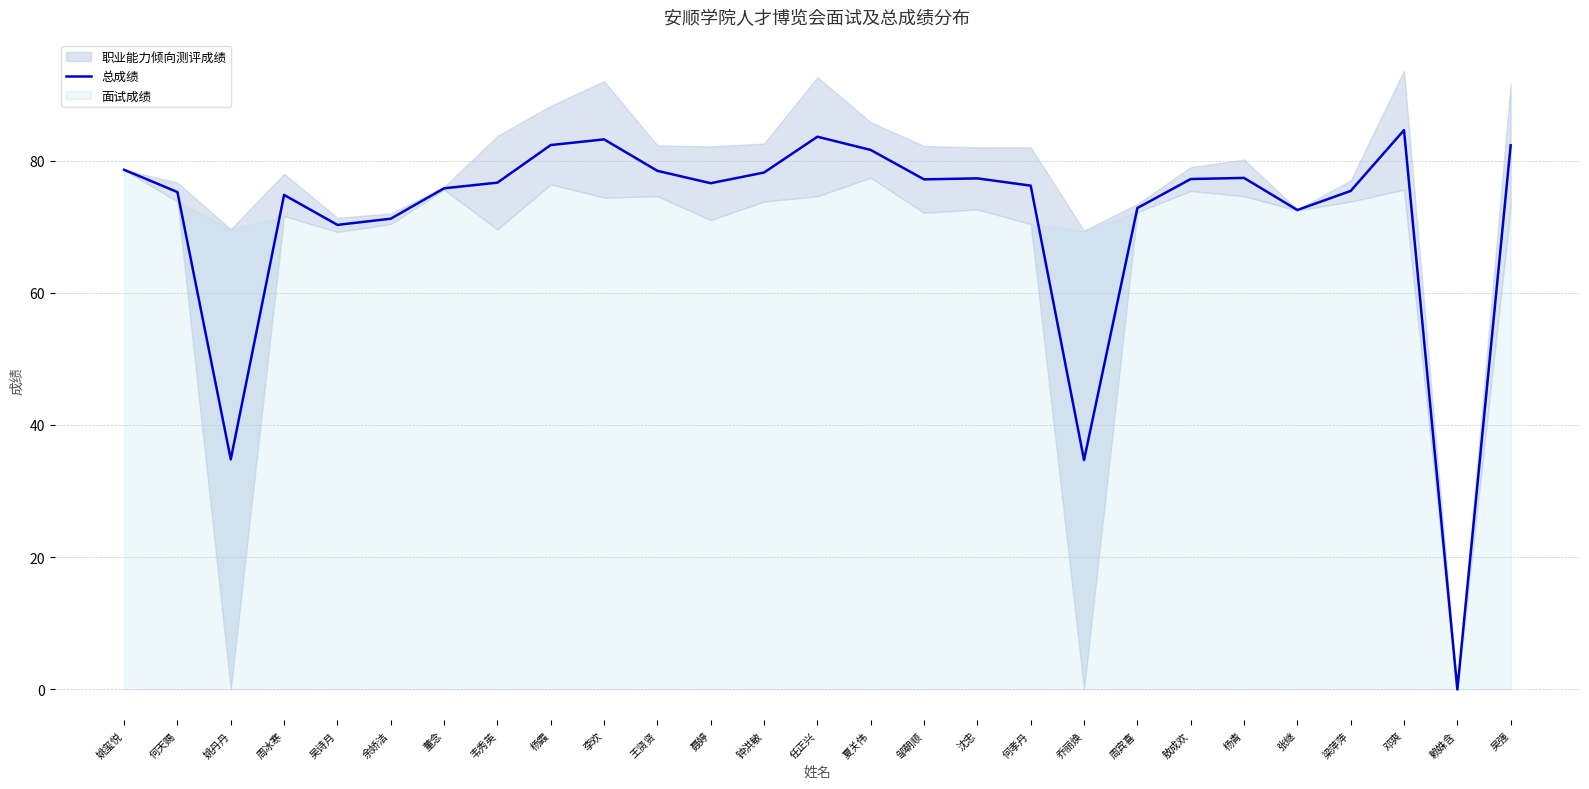

Which has a higher value, 聂婷 or 杨青?

杨青